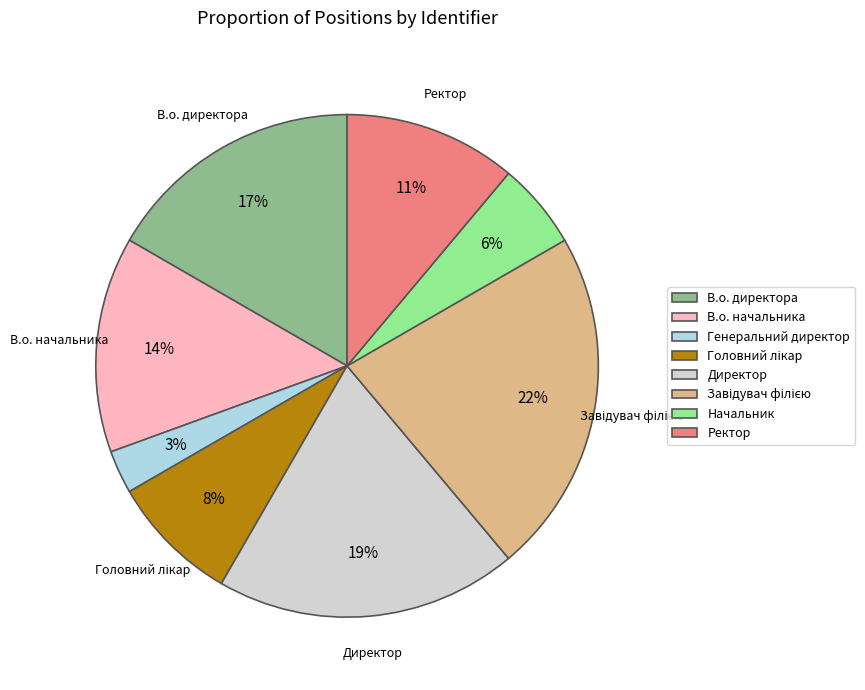

To the nearest percent, what is the average slice percentage?

12%